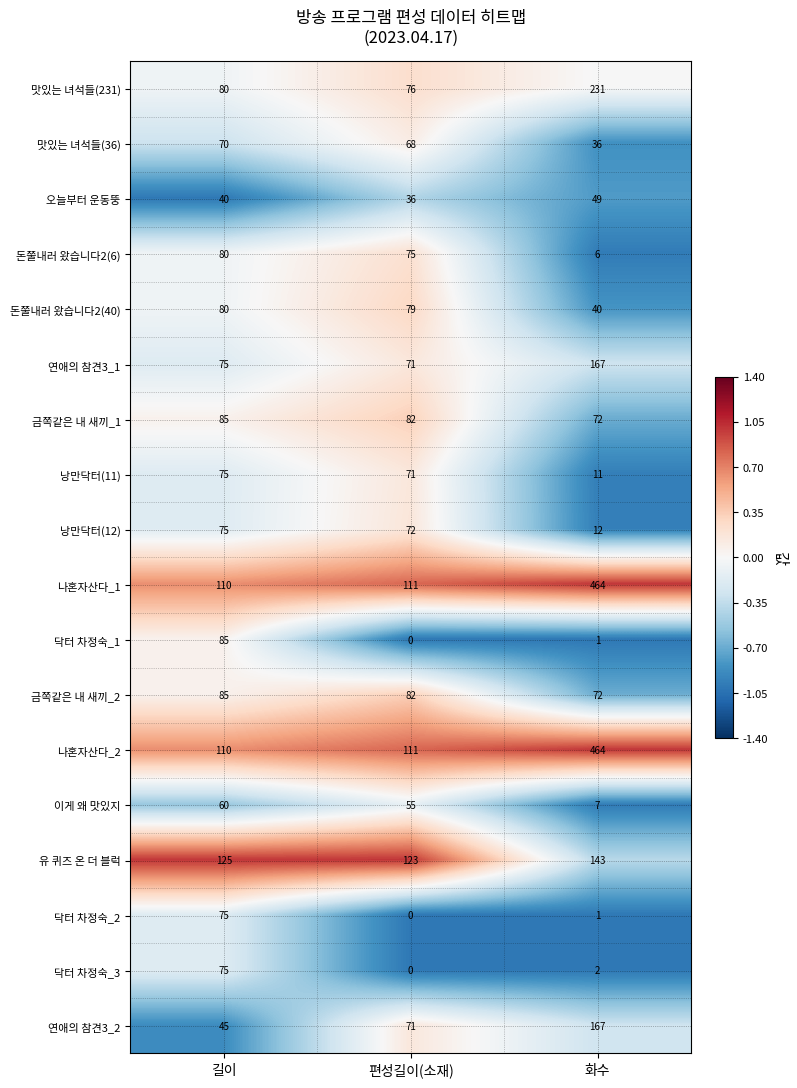

How many data points in 낭만닥터(12) are less than 72?

1